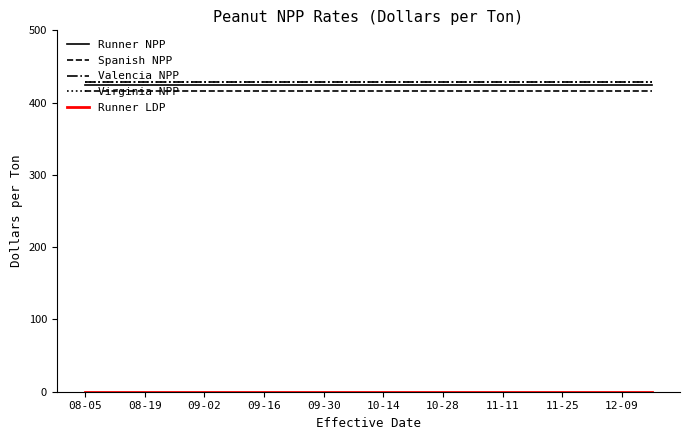

At how many categories does at least one series exceed 260?

20